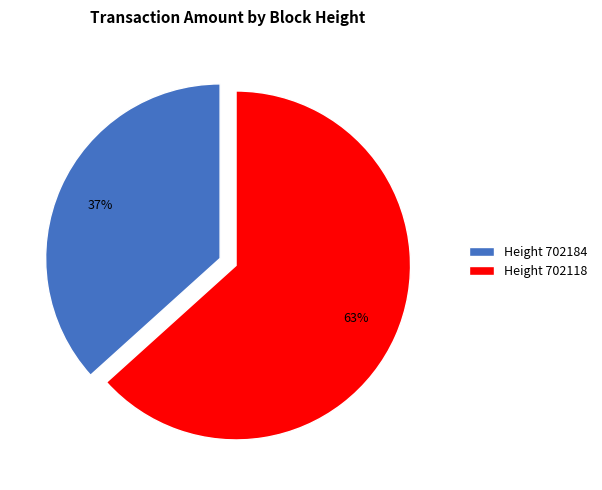

To the nearest percent, what portion does Height 702184 represent?

37%